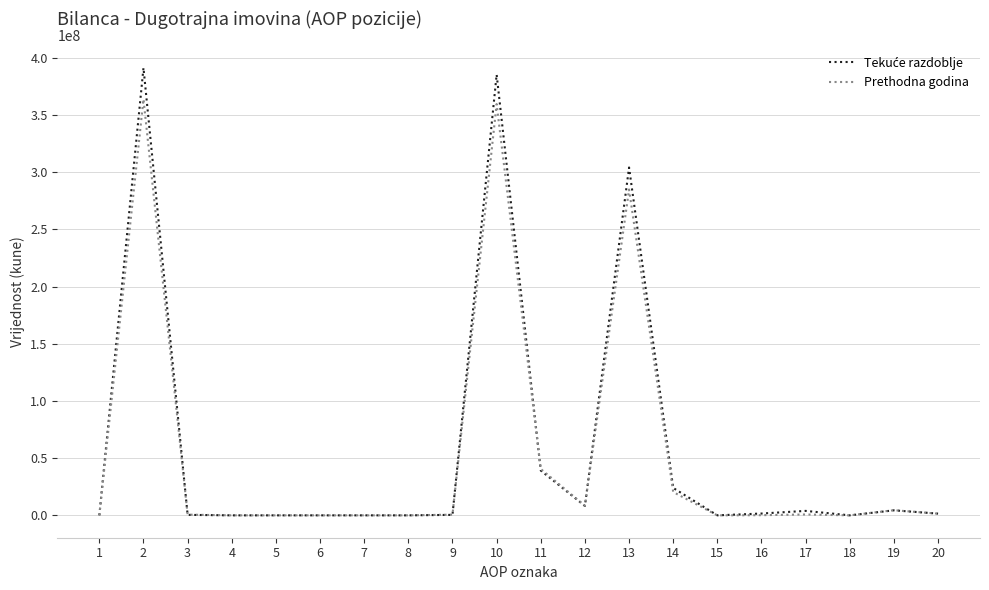

What is the maximum value for Prethodna godina?

363696902